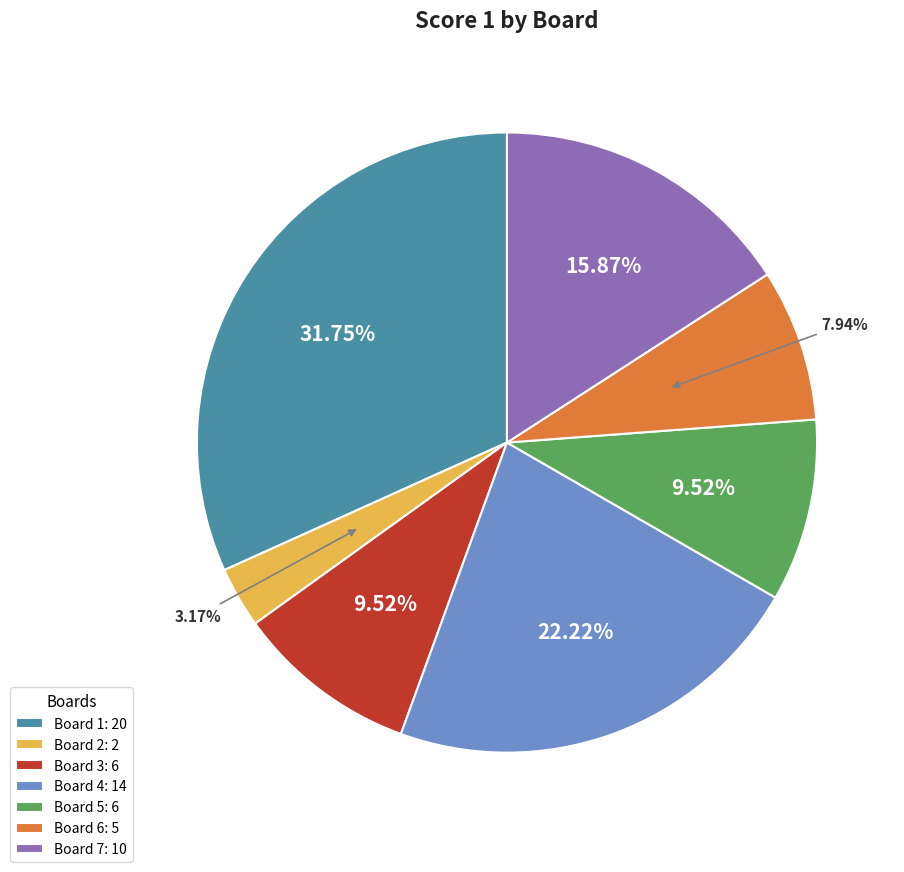

To the nearest percent, what is the combined percentage of Board 2 and Board 5?

13%